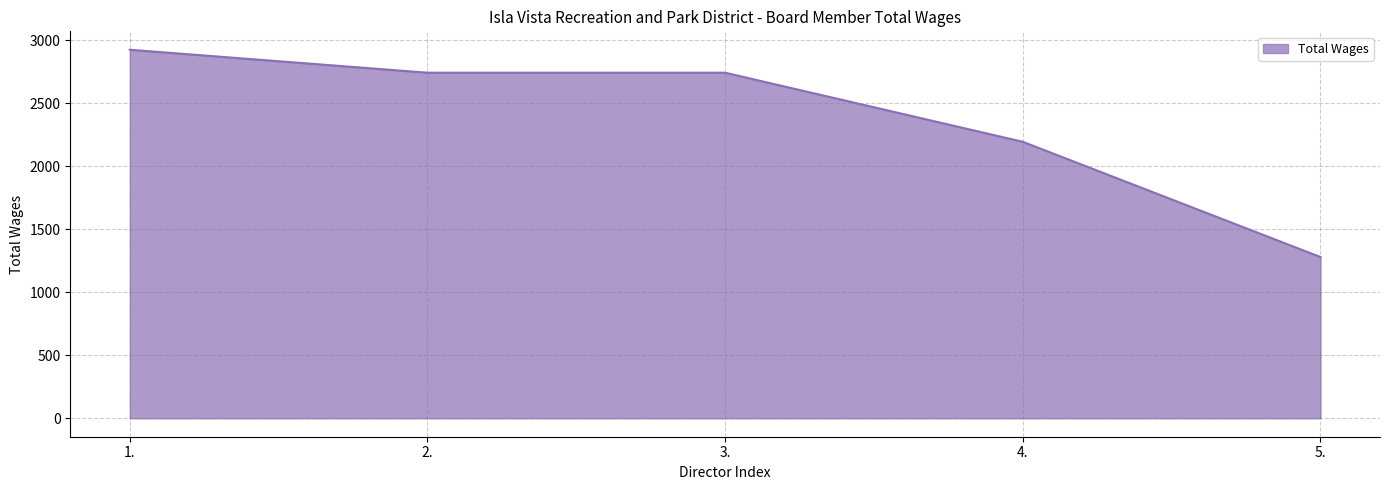

The value at 1. is 4976. True or false?

False